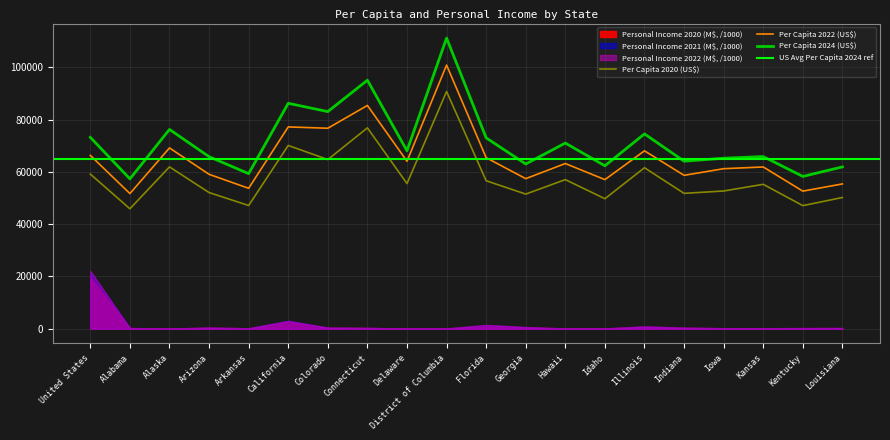

Reading left to right, list all the values displayed in this chart.

Per Capita 2020: United States=59151	Alabama=45872	Alaska=61903	Arizona=52077	Arkansas=47129	California=70100	Colorado=64704	Connecticut=76826	Delaware=55518	District of Columbia=90741	Florida=56597	Georgia=51496	Hawaii=57026	Idaho=49724	Illinois=61579	Indiana=51775	Iowa=52676	Kansas=55231	Kentucky=47086	Louisiana=50179
Per Capita 2022: United States=66298	Alabama=51697	Alaska=69160	Arizona=59060	Arkansas=53709	California=77196	Colorado=76685	Connecticut=85411	Delaware=64066	District of Columbia=100849	Florida=65429	Georgia=57396	Hawaii=63184	Idaho=57034	Illinois=68044	Indiana=58671	Iowa=61209	Kansas=61875	Kentucky=52629	Louisiana=55384
Per Capita 2024: United States=73204	Alabama=57311	Alaska=76234	Arizona=65798	Arkansas=59320	California=86232	Colorado=83055	Connecticut=95067	Delaware=68061	District of Columbia=111185	Florida=73006	Georgia=63006	Hawaii=71019	Idaho=62323	Illinois=74522	Indiana=64077	Iowa=65225	Kansas=65856	Kentucky=58256	Louisiana=61897